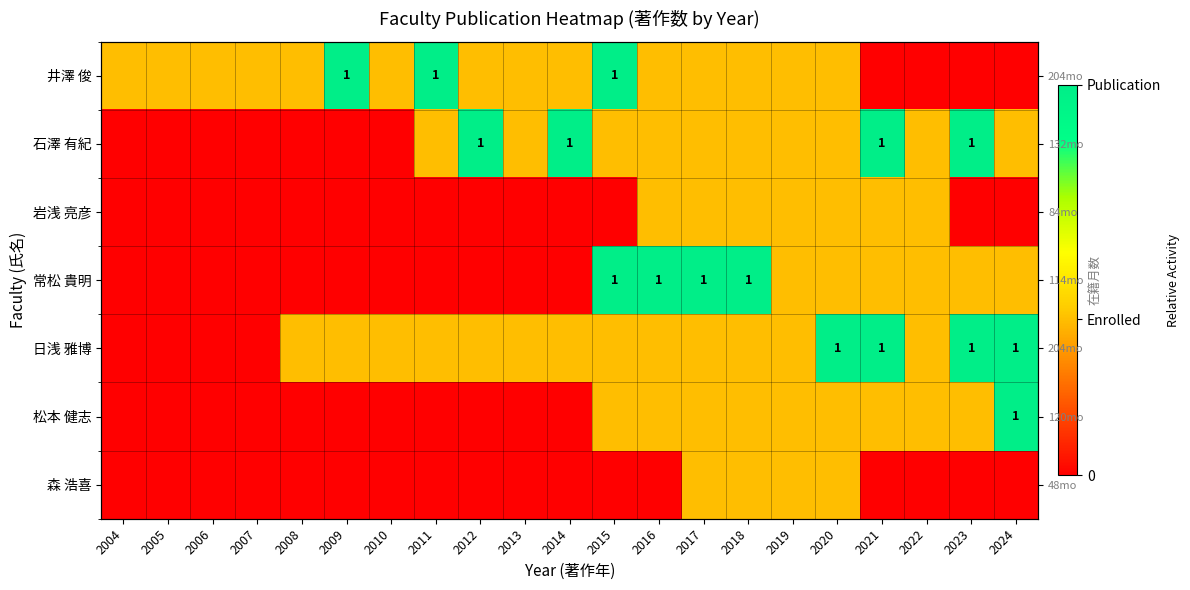

Which series has the largest range (max minus min)?

井澤 俊